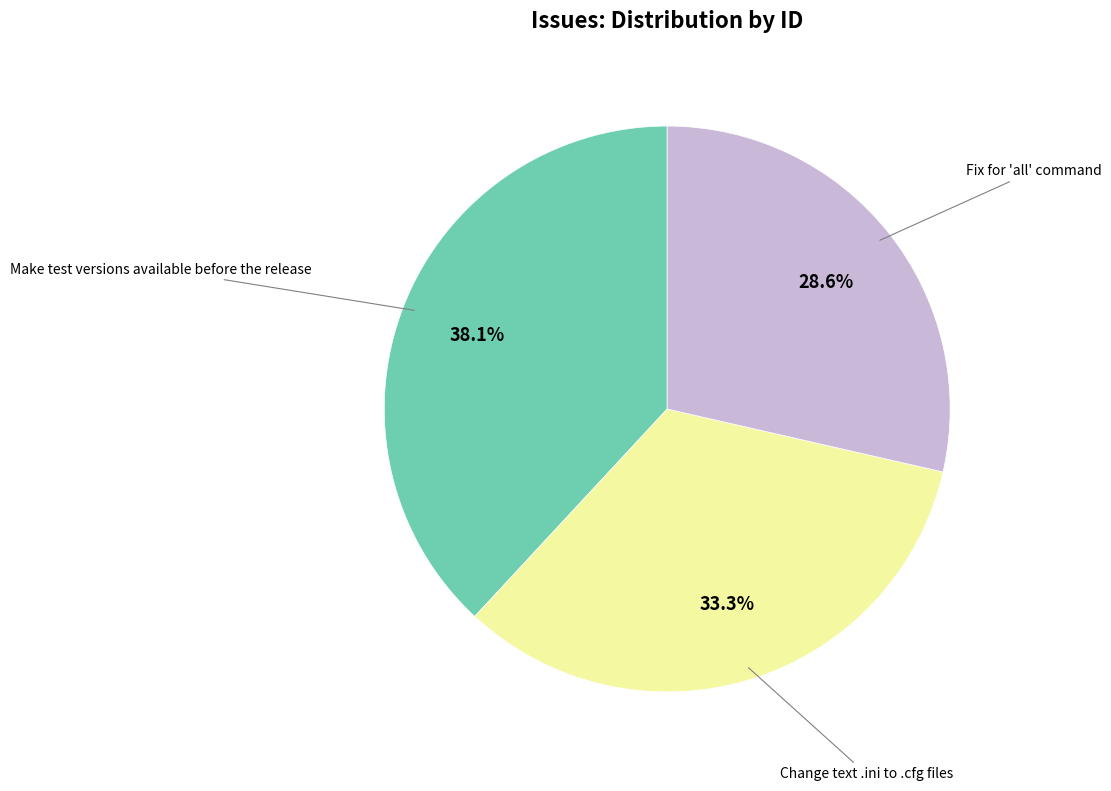

Does any single category account for the majority?

No